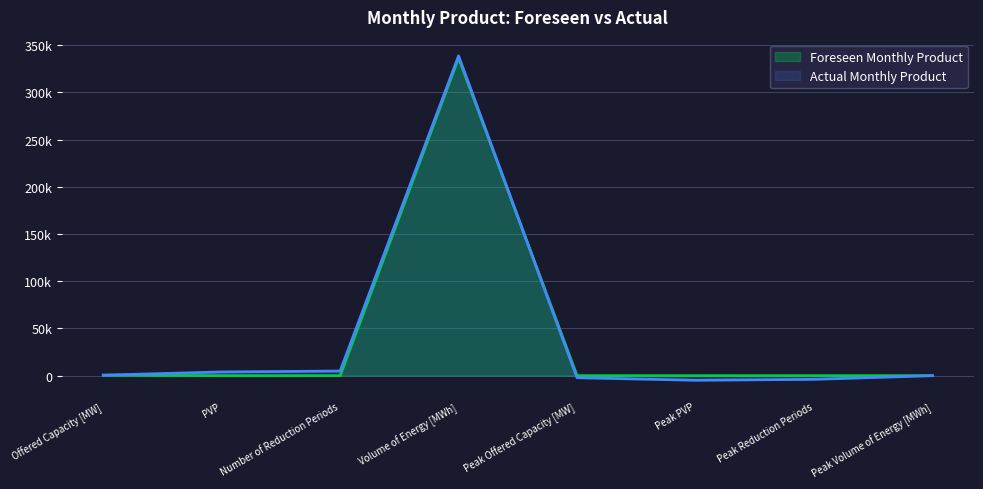

Reading right to left, list all the values displayed in this chart.

Foreseen Monthly Product: 0.0	0.0	0.0	0.0	336500.0	0.0	1.0	500.0
Actual Monthly Product: -0.0	-3909.2	-4874.6	-2169.4	338669.4	4874.6	3910.2	500.0